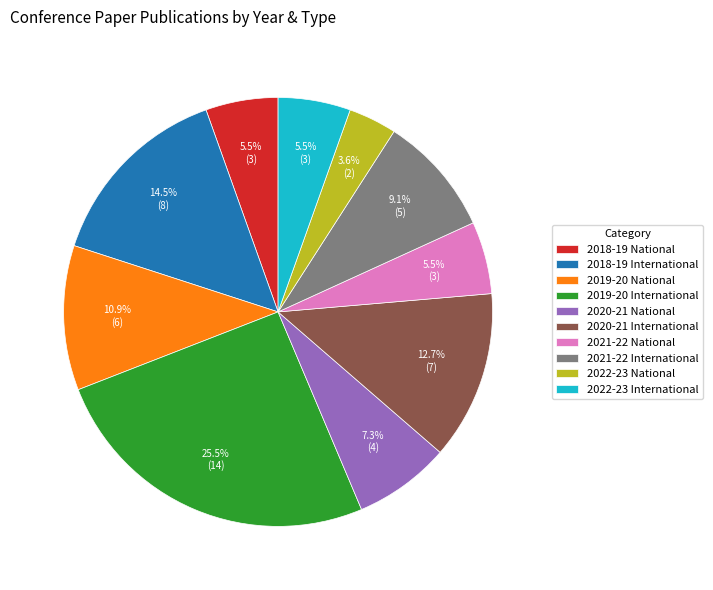

Combined, what portion of the pie is 2022-23 National and 2021-22 International?

12.7%